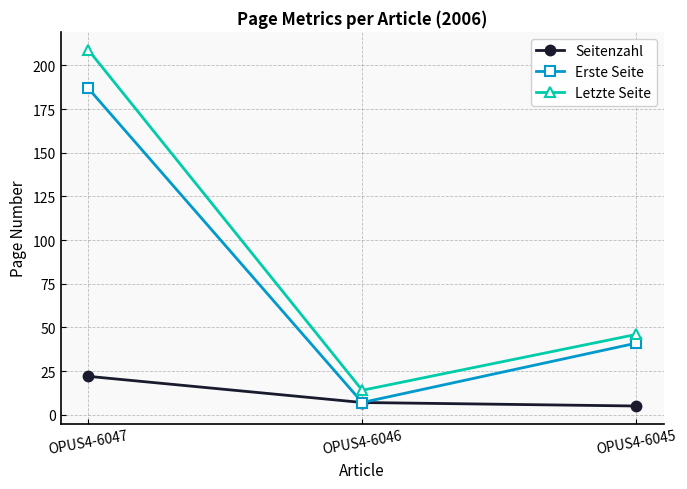

The Erste Seite series shows 28 at OPUS4-6045. True or false?

False